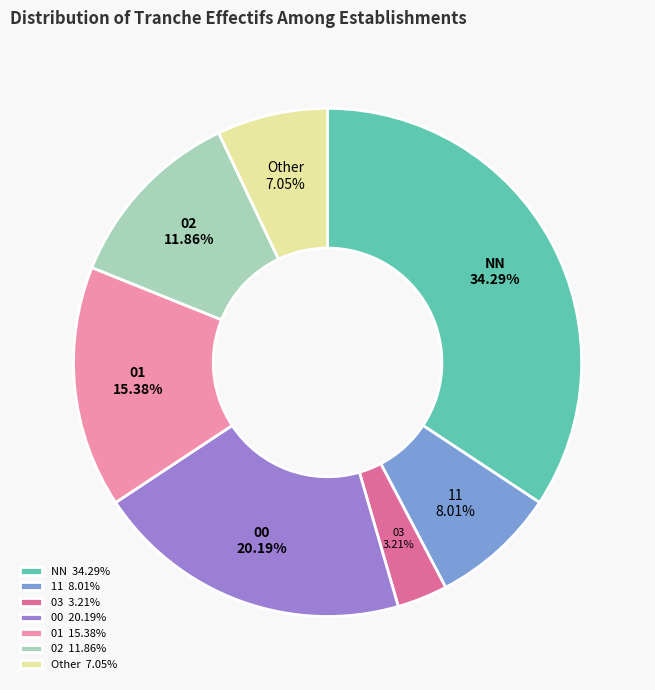

Does 11 represent more than half of the total?

No